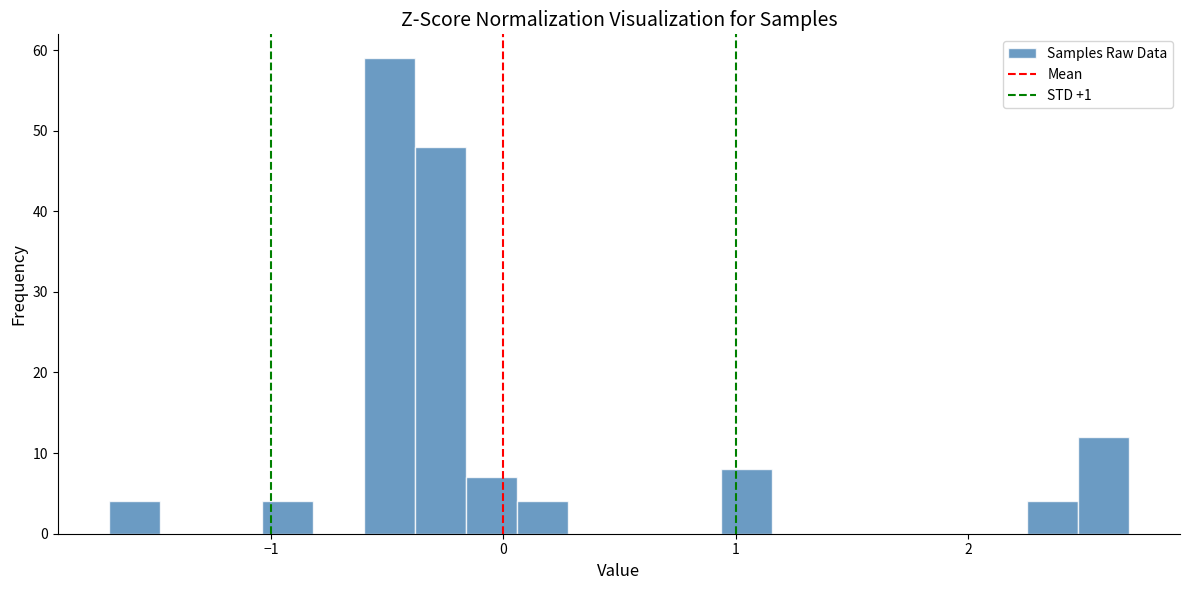

Read against the x-axis, roughly where is the centre of the tallest bar?

-0.5